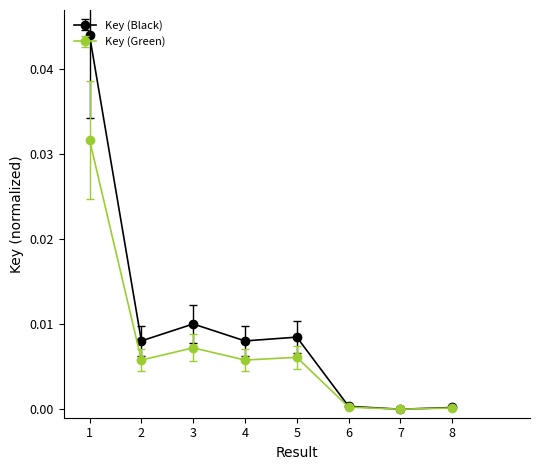

Which series has the widest spread of values?

Key (Black)